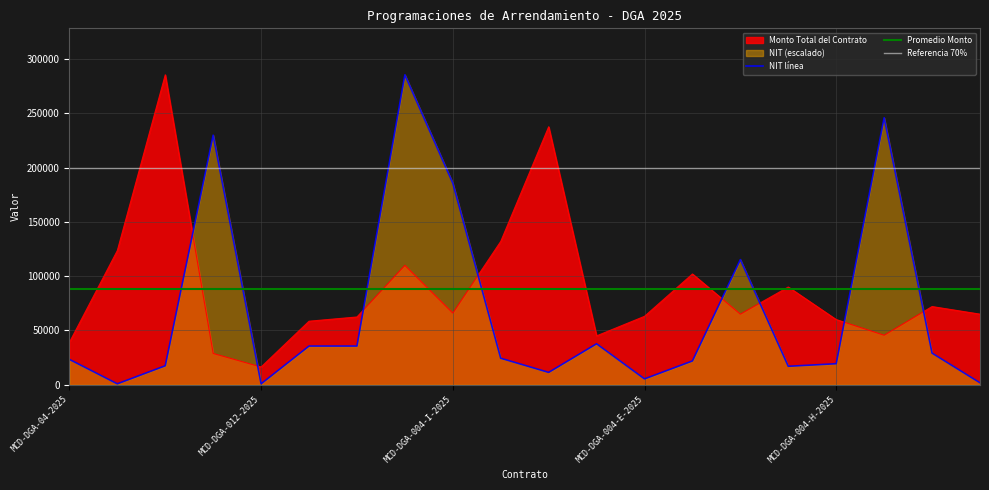

The NIT series shows 24381.2 at MCD-DGA-022-2025. True or false?

True